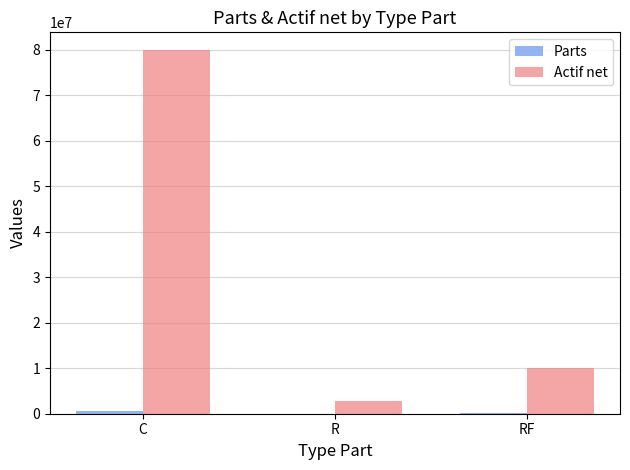

Which series changed the most between C and R?

Actif net